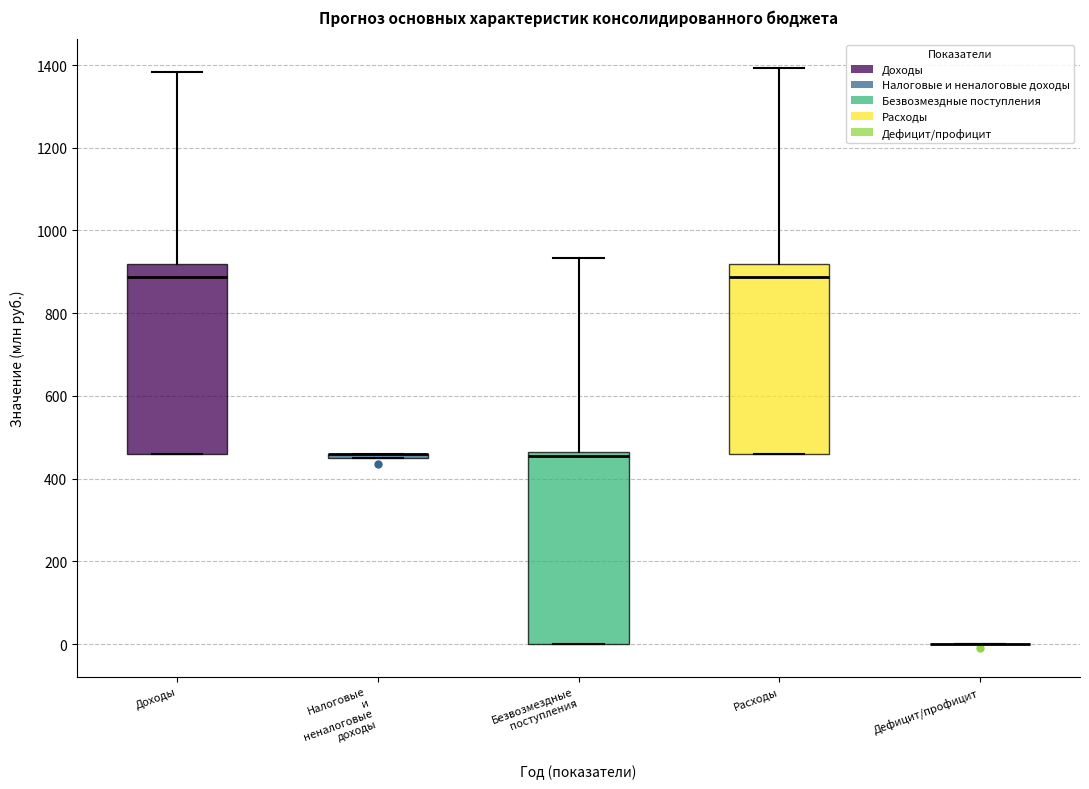

Where is the lower edge of the box for Безвозмездные поступления on the y-axis? The values are not printed on the chart, so give them approximately, as read against the axis.

0